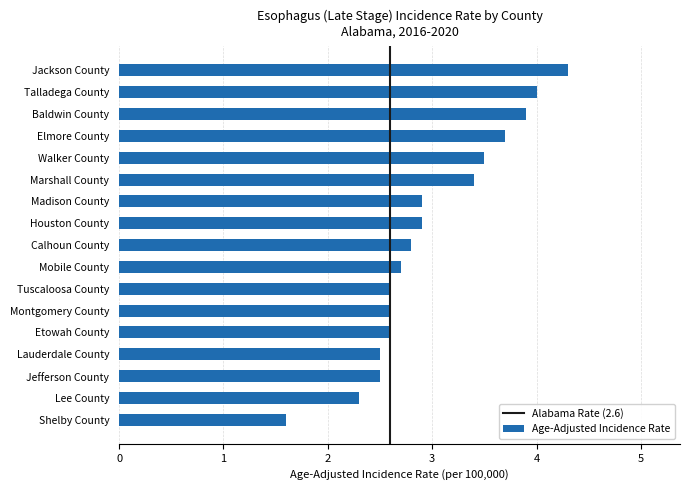

Reading bottom to top, list all the values displayed in this chart.

1.6	2.3	2.5	2.5	2.6	2.6	2.6	2.7	2.8	2.9	2.9	3.4	3.5	3.7	3.9	4.0	4.3